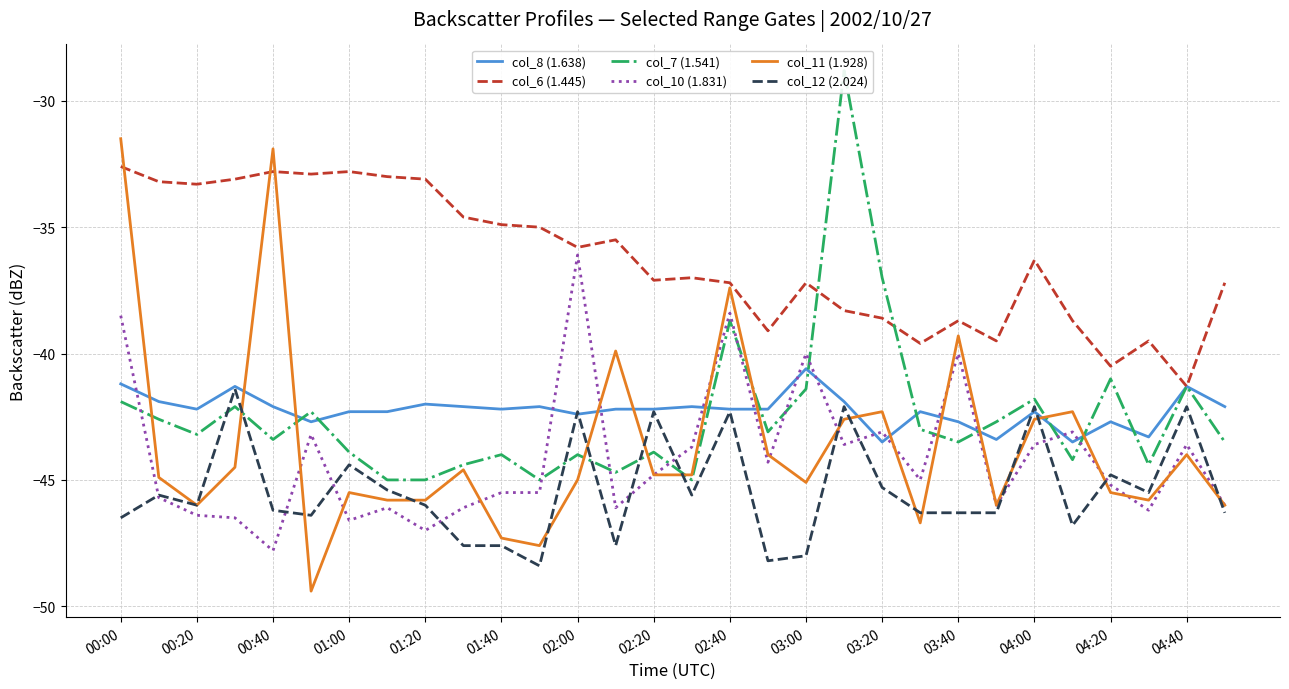

What are all the series names shown in the legend?

col_8 (1.638), col_6 (1.445), col_7 (1.541), col_10 (1.831), col_11 (1.928), col_12 (2.024)